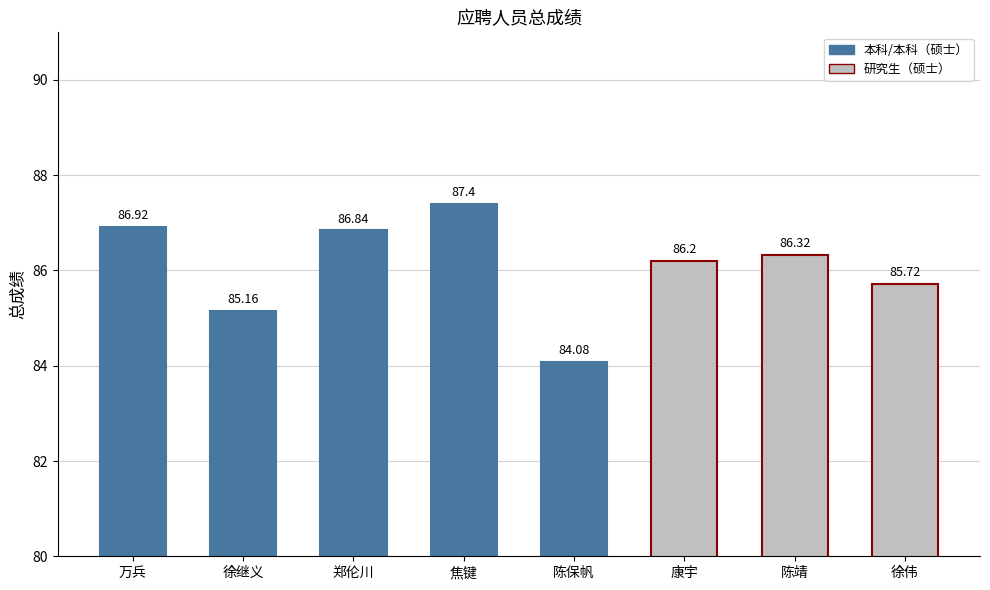

Rank the categories by value from lowest to highest.

陈保帆, 徐继义, 徐伟, 康宇, 陈靖, 郑伦川, 万兵, 焦键